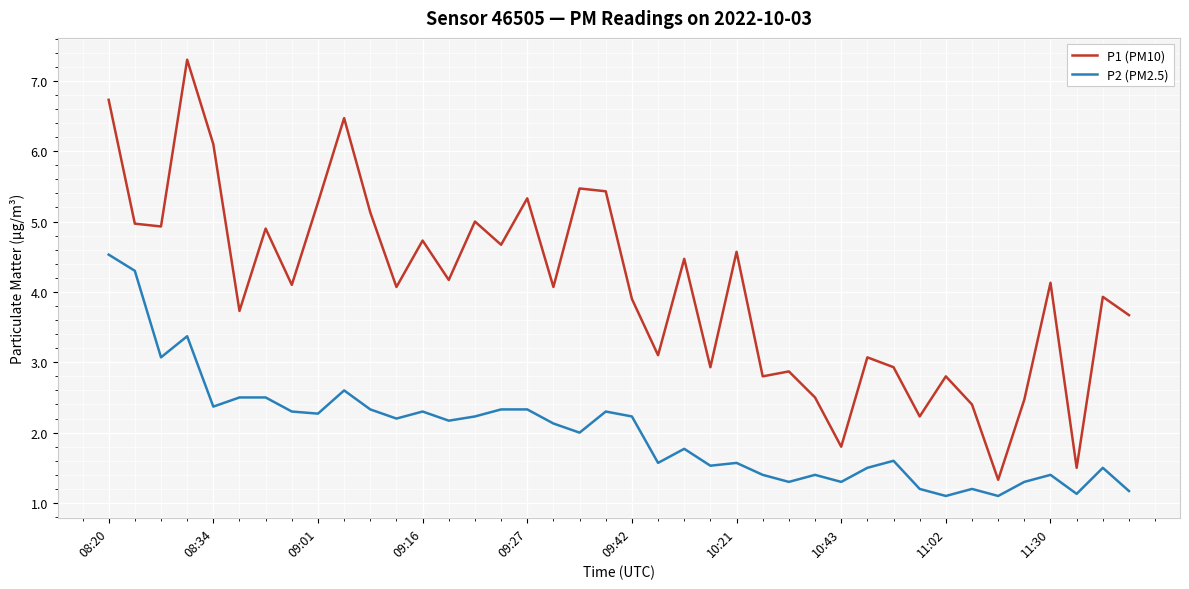

True or false: P2 (PM2.5) and P1 (PM10) intersect in this chart.

False